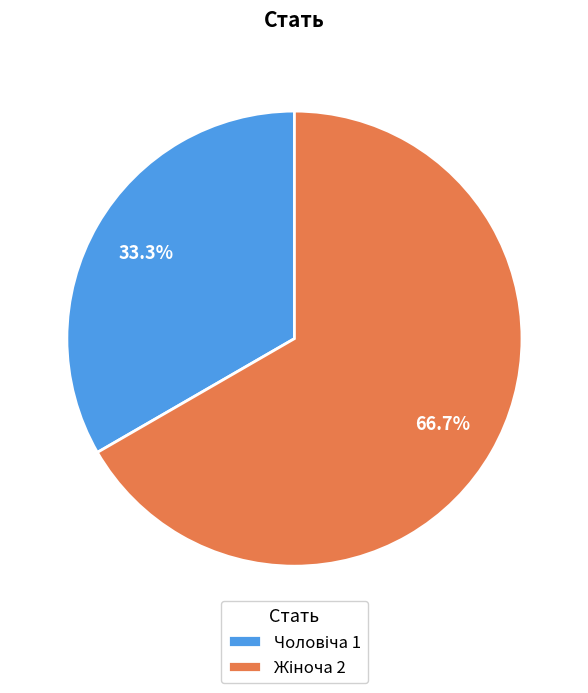

Is there a majority slice in this chart?

Yes